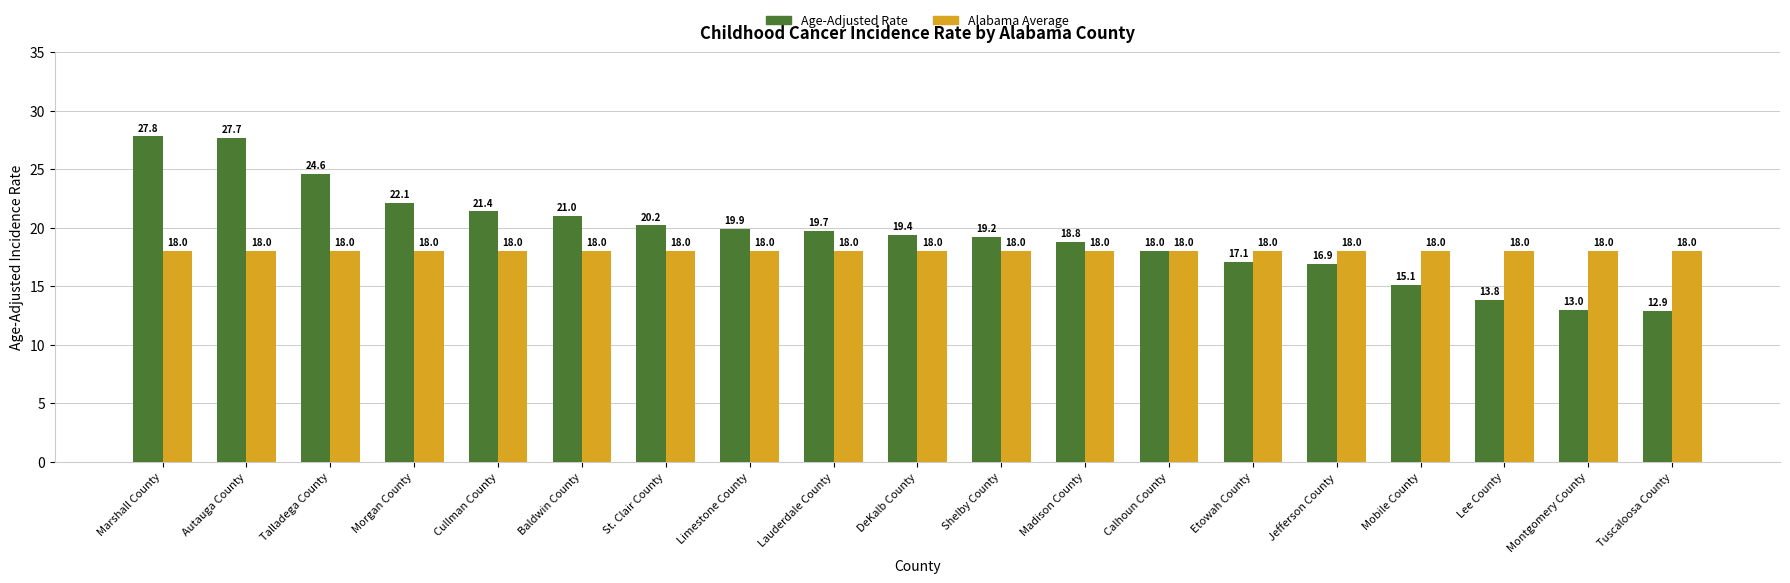

What is the spread (max minus min) of values at Lauderdale County?

1.7